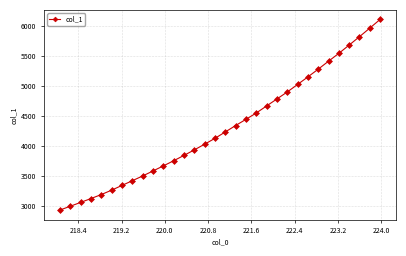

What is the difference between the maximum and minimum values?

3184.9